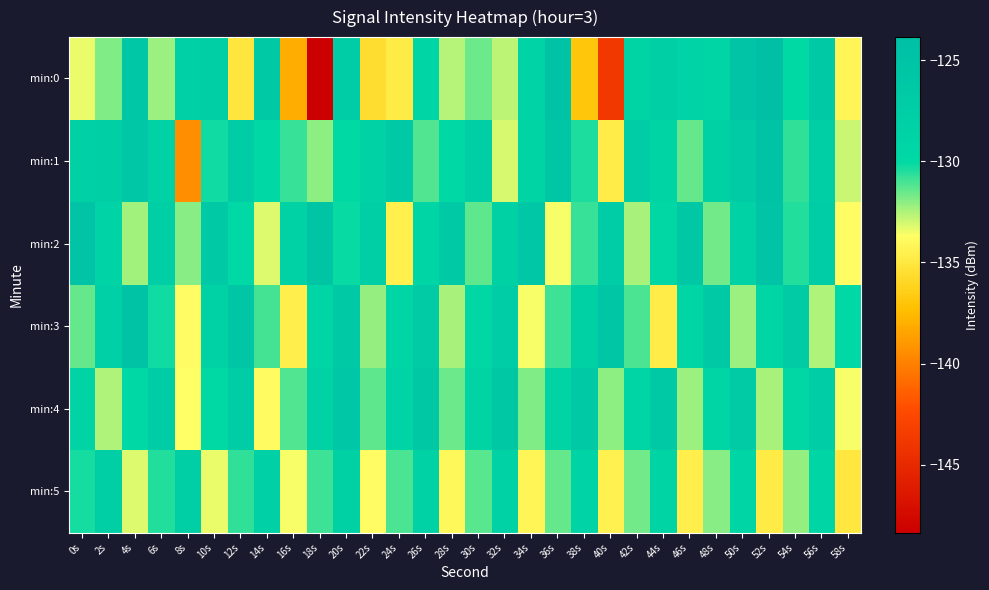

Reading left to right, extract all data points from this chart.

min:0: 0s=-133.4	2s=-131.9	4s=-125.9	6s=-132.3	8s=-127.9	10s=-127.8	12s=-135.1	14s=-126.6	16s=-138.0	18s=-148.4	20s=-127.2	22s=-135.5	24s=-134.8	26s=-129.3	28s=-132.6	30s=-131.6	32s=-132.7	34s=-128.7	36s=-124.7	38s=-137.0	40s=-143.8	42s=-128.9	44s=-127.8	46s=-128.7	48s=-129.1	50s=-125.1	52s=-123.8	54s=-130.0	56s=-126.3	58s=-134.2
min:1: 0s=-128.3	2s=-127.6	4s=-125.9	6s=-128.5	8s=-139.5	10s=-130.2	12s=-127.0	14s=-129.9	16s=-130.8	18s=-132.1	20s=-130.0	22s=-128.5	24s=-126.3	26s=-131.2	28s=-129.8	30s=-127.4	32s=-133.1	34s=-128.9	36s=-125.6	38s=-130.4	40s=-134.7	42s=-127.2	44s=-129.0	46s=-131.5	48s=-128.3	50s=-126.8	52s=-124.9	54s=-130.7	56s=-127.6	58s=-132.9
min:2: 0s=-125.1	2s=-128.7	4s=-132.3	6s=-127.5	8s=-131.9	10s=-126.4	12s=-129.8	14s=-133.2	16s=-128.6	18s=-125.3	20s=-130.1	22s=-127.8	24s=-134.5	26s=-129.3	28s=-126.7	30s=-131.4	32s=-128.2	34s=-125.9	36s=-133.6	38s=-130.8	40s=-127.1	42s=-132.4	44s=-129.6	46s=-126.2	48s=-131.7	50s=-128.4	52s=-125.0	54s=-130.5	56s=-127.3	58s=-133.8
min:3: 0s=-131.5	2s=-127.9	4s=-124.6	6s=-130.2	8s=-133.8	10s=-128.4	12s=-125.7	14s=-131.0	16s=-134.6	18s=-129.2	20s=-126.5	22s=-132.1	24s=-129.4	26s=-126.8	28s=-132.4	30s=-129.7	32s=-127.0	34s=-133.6	36s=-130.9	38s=-128.2	40s=-125.5	42s=-131.1	44s=-134.7	46s=-129.3	48s=-126.6	50s=-132.2	52s=-129.5	54s=-126.9	56s=-132.5	58s=-129.8
min:4: 0s=-128.9	2s=-132.5	4s=-129.8	6s=-127.1	8s=-133.7	10s=-130.0	12s=-127.3	14s=-133.9	16s=-131.2	18s=-128.5	20s=-125.8	22s=-131.4	24s=-128.7	26s=-126.0	28s=-131.6	30s=-128.9	32s=-126.2	34s=-131.8	36s=-129.1	38s=-126.4	40s=-132.0	42s=-129.3	44s=-126.6	46s=-132.2	48s=-129.5	50s=-126.8	52s=-132.4	54s=-129.7	56s=-127.0	58s=-133.6
min:5: 0s=-130.3	2s=-127.6	4s=-133.2	6s=-130.5	8s=-127.8	10s=-133.4	12s=-130.7	14s=-128.0	16s=-133.6	18s=-130.9	20s=-128.2	22s=-133.8	24s=-131.1	26s=-128.4	28s=-134.0	30s=-131.3	32s=-128.6	34s=-134.2	36s=-131.5	38s=-128.8	40s=-134.4	42s=-131.7	44s=-129.0	46s=-134.6	48s=-131.9	50s=-129.2	52s=-134.8	54s=-132.1	56s=-129.4	58s=-135.0